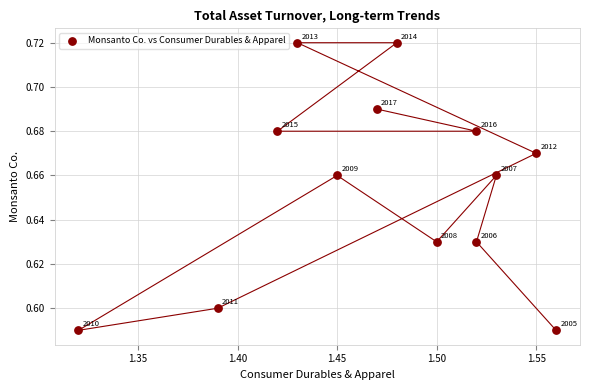

How many data points are displayed?

13